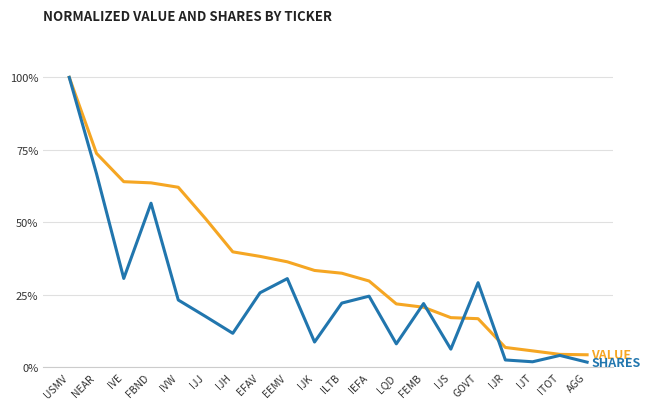

At which category does the chart reach its peak across all series?

USMV